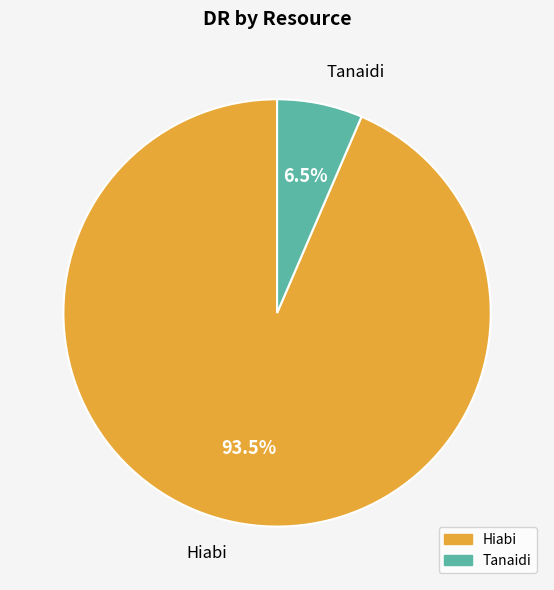

How much of the chart is everything except Hiabi?

6.5%